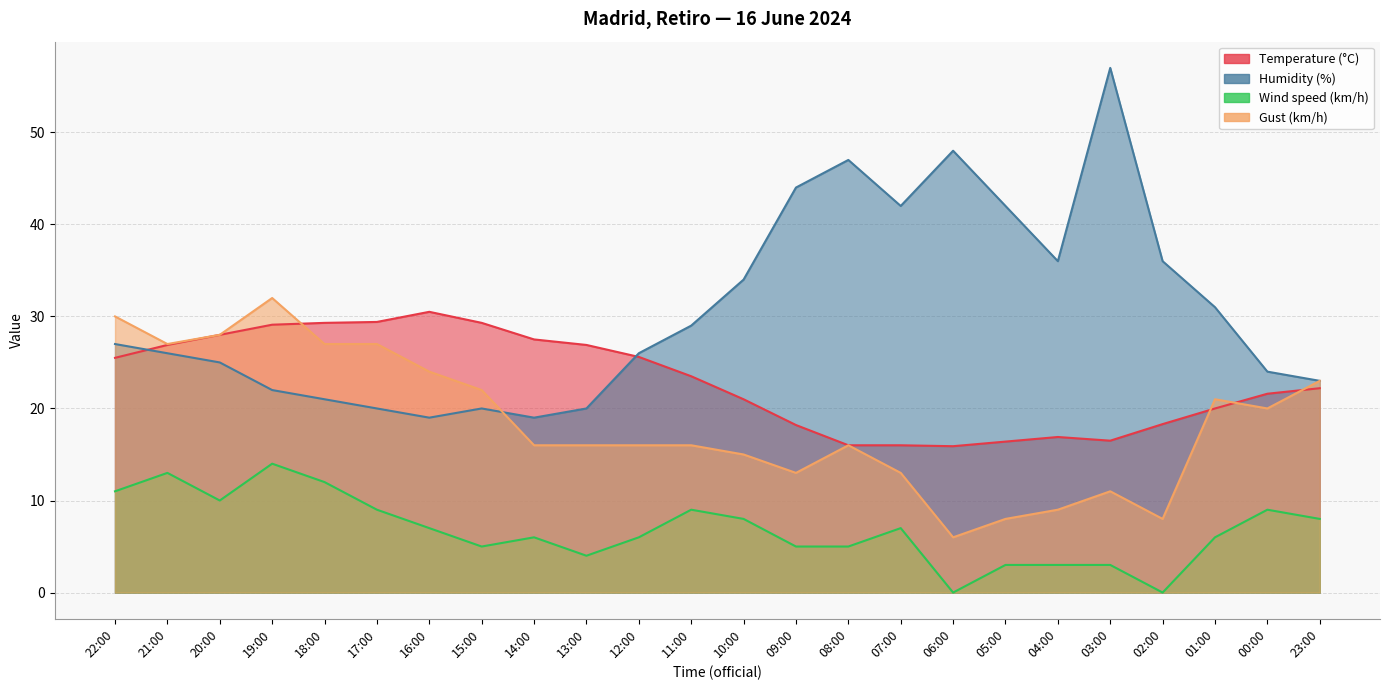

Rank the series by their average value, from highest to lowest.

Humidity (%), Temperature (°C), Gust (km/h), Wind speed (km/h)